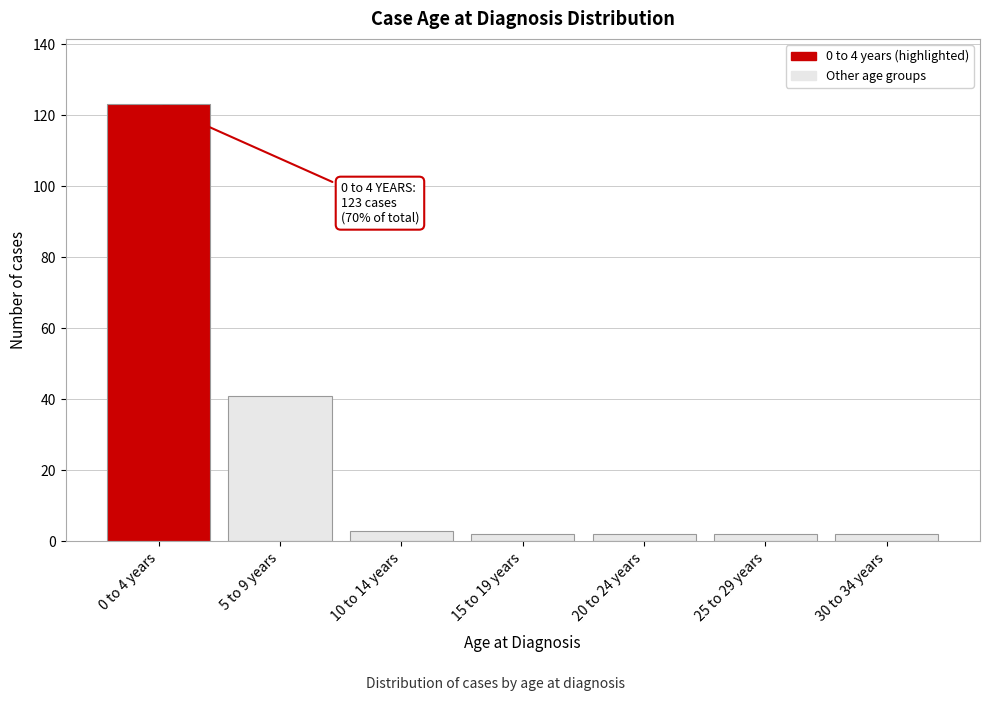

Reading left to right, extract all data points from this chart.

0 to 4 years=123	5 to 9 years=41	10 to 14 years=3	15 to 19 years=2	20 to 24 years=2	25 to 29 years=2	30 to 34 years=2